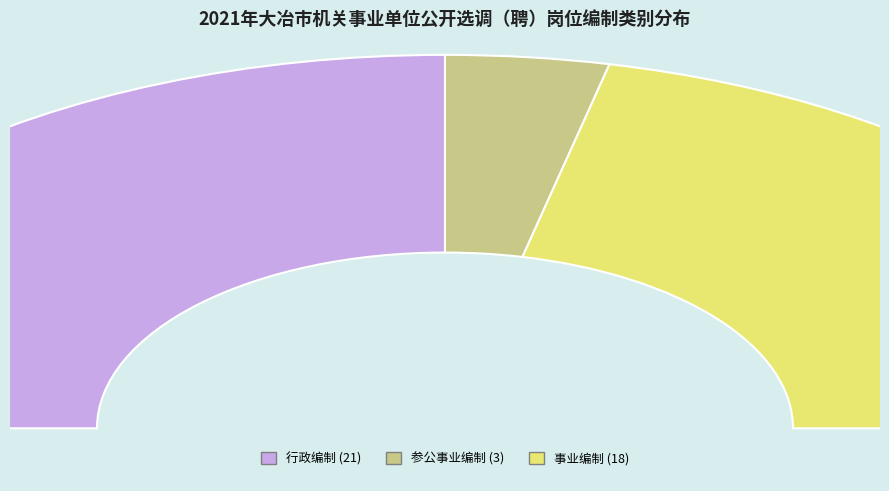

To the nearest percent, what is the difference between the 事业编制 and 参公事业编制 slice percentages?

36%